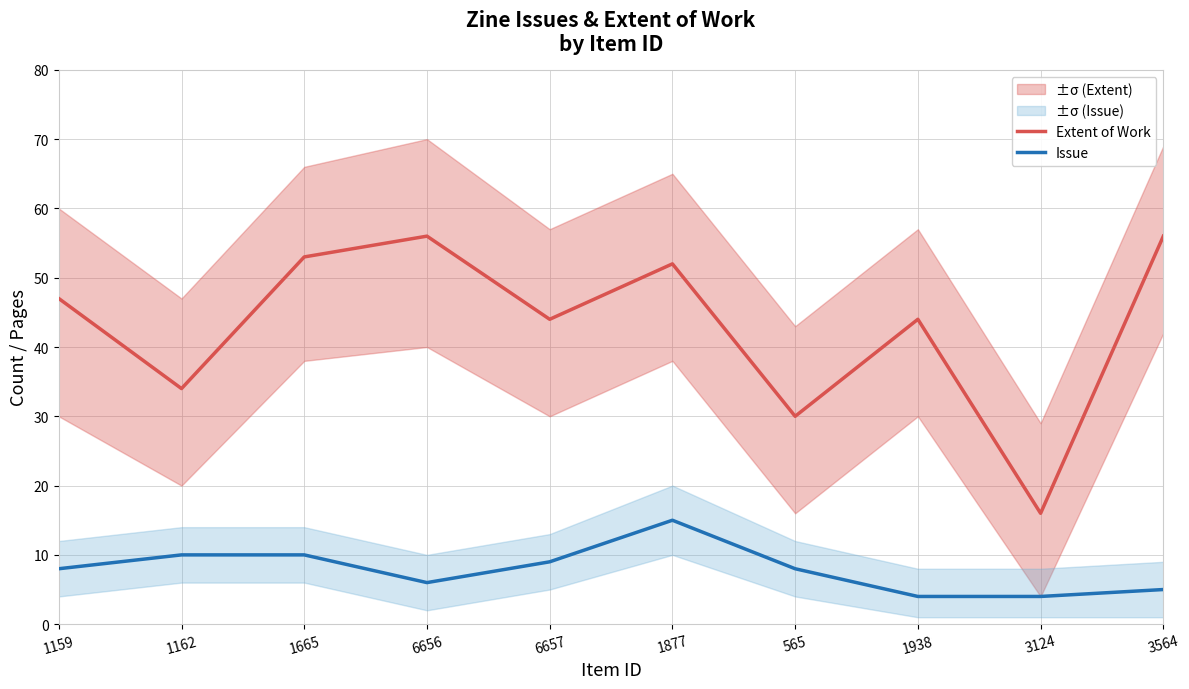

What is the sum of all Extent of Work values?

432